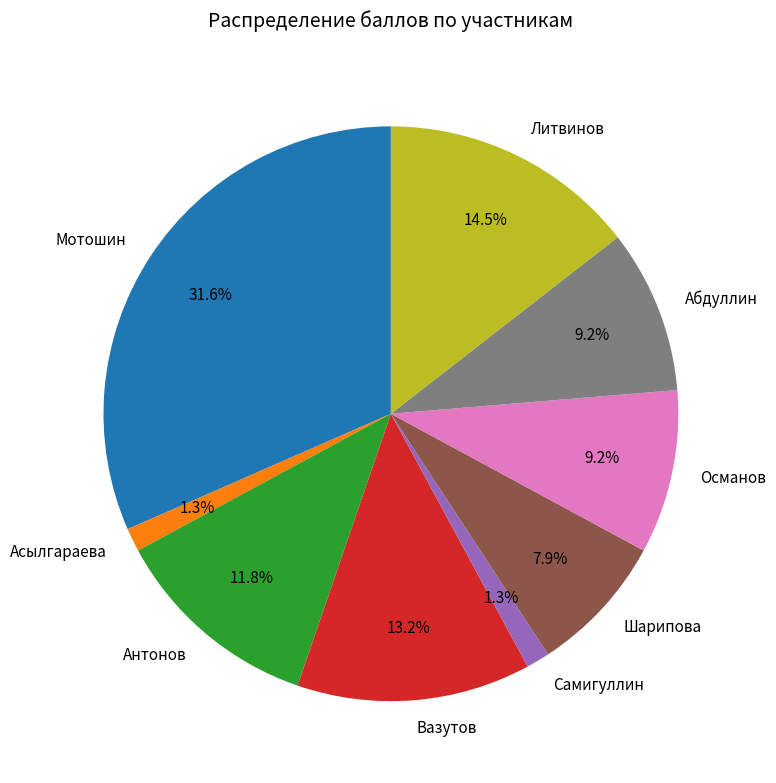

The Вазутов slice represents 13% of the pie. True or false?

True